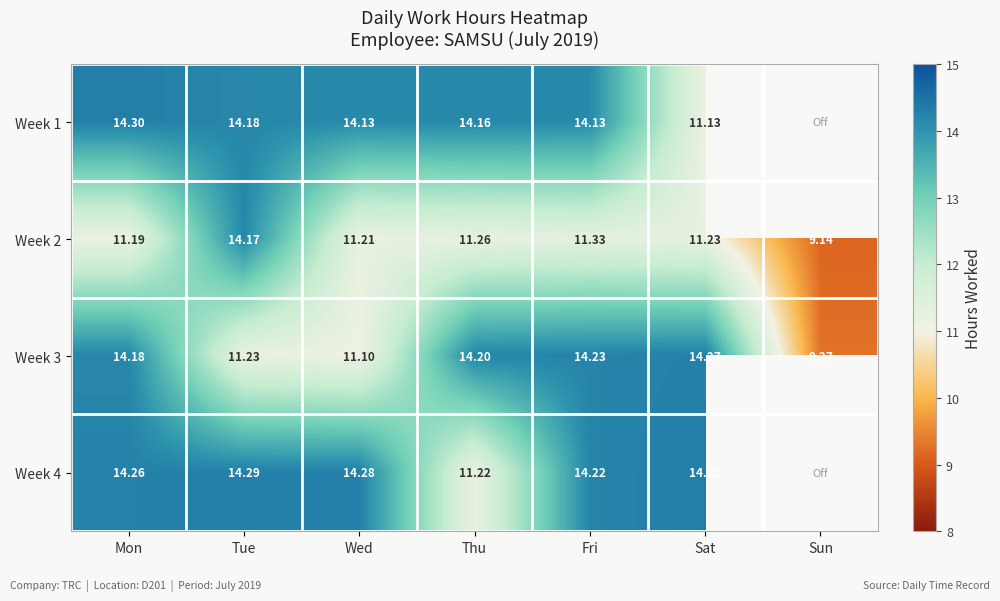

What is the average value of the Week 3 series?

12.6